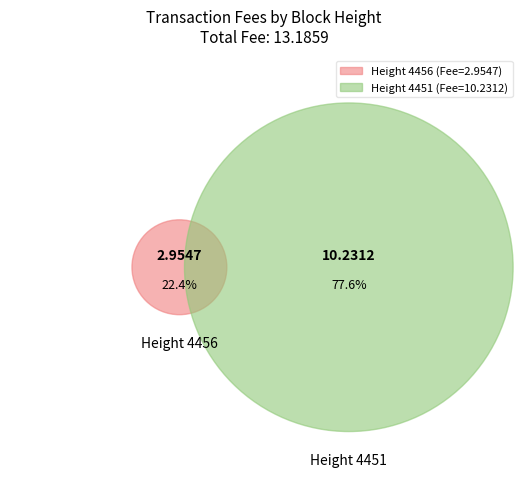

The 4451 slice represents 78% of the pie. True or false?

True